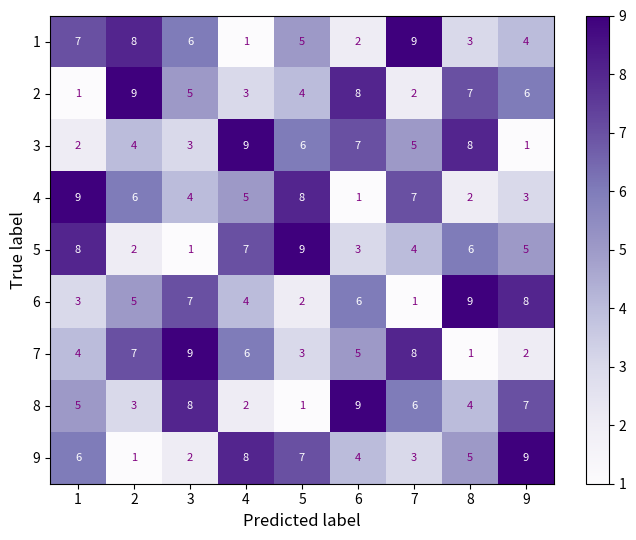

How many 2 values are between 3 and 7?

5